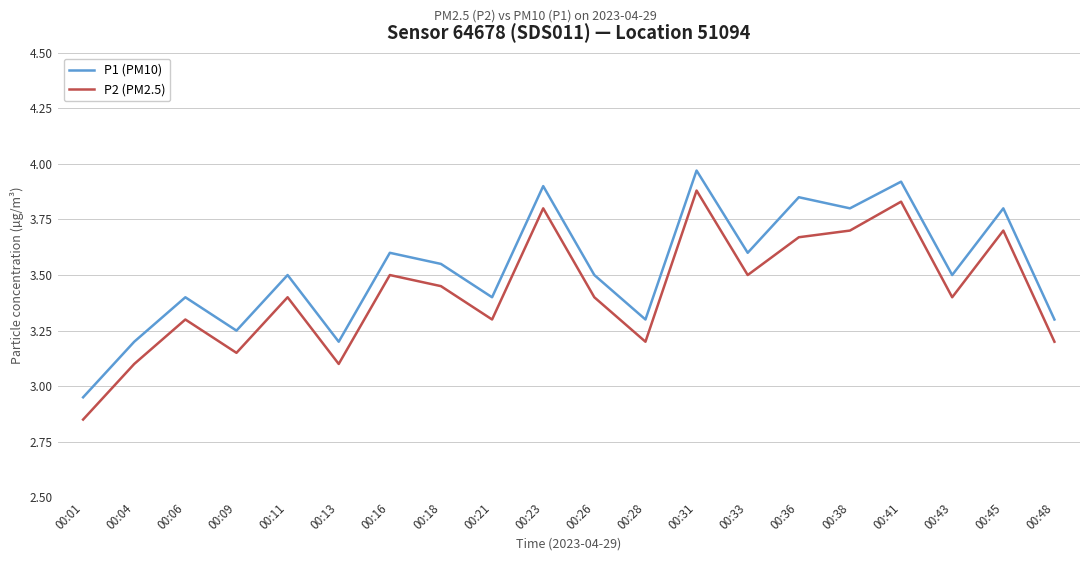

True or false: P2 (PM2.5) has a value of 3.2 at 00:28.

True